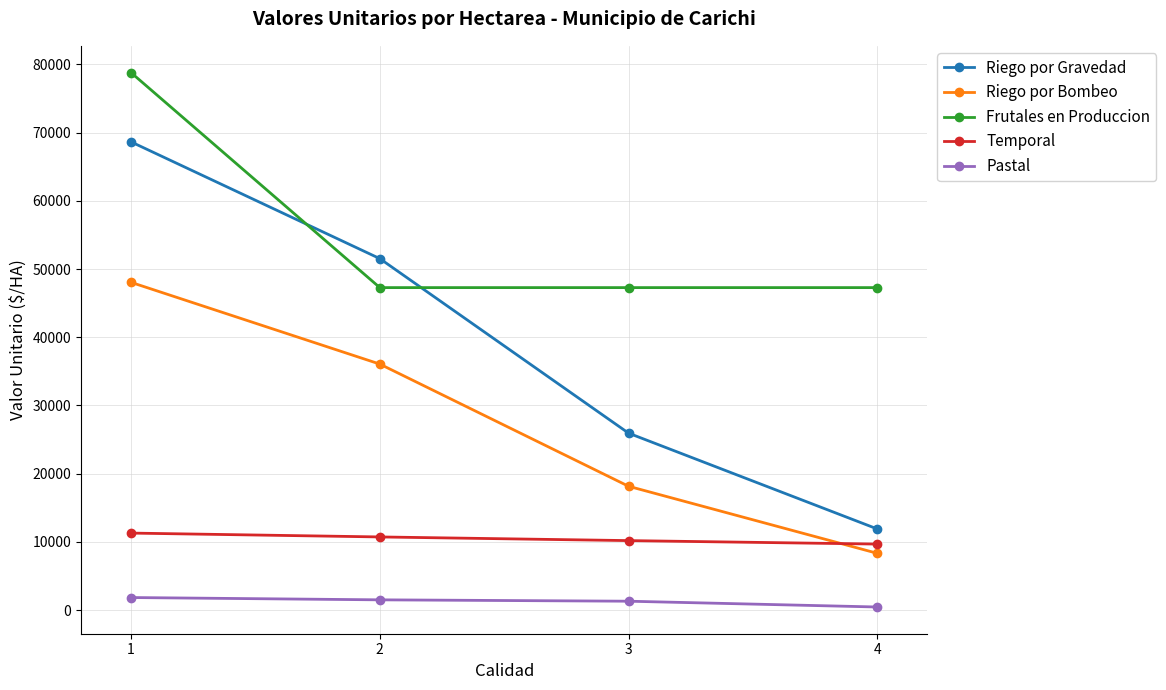

Does the chart display data point markers on the line(s)?

Yes